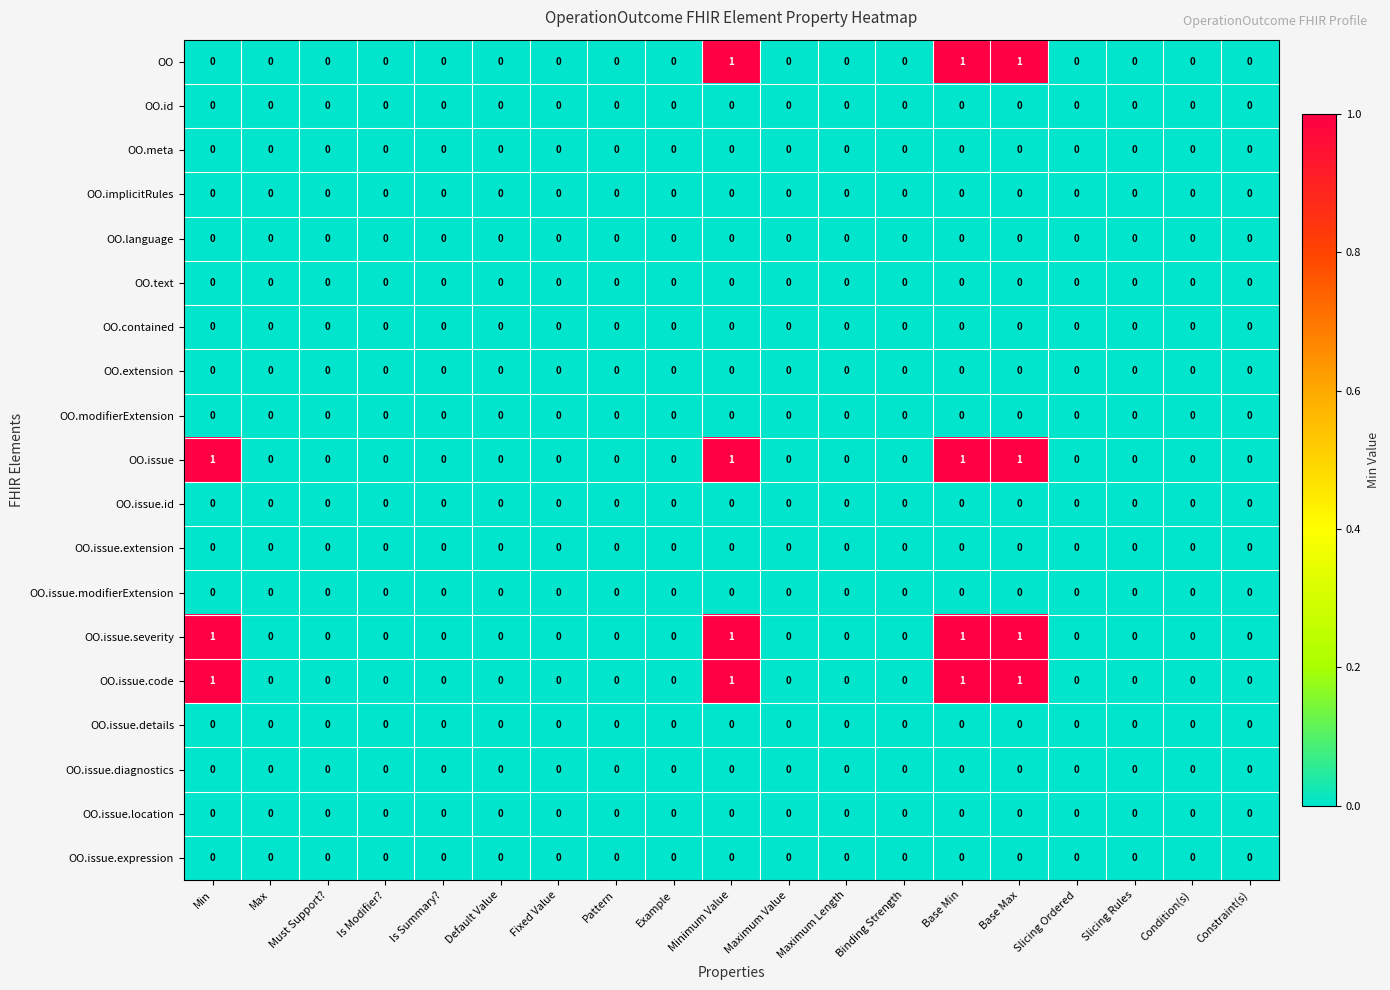

The value of OO.language at Base Max is 0. True or false?

True